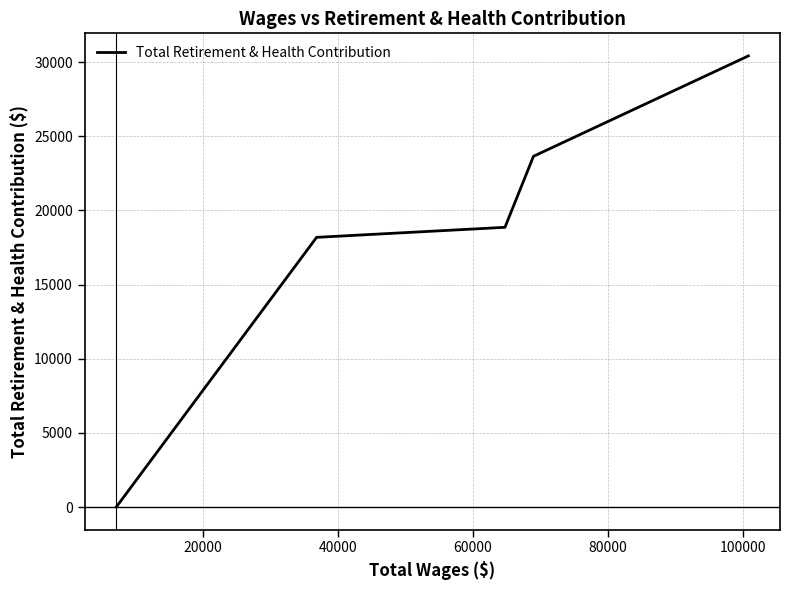

Reading left to right, transcribe all the data shown in this chart.

0	18188	18864	23653	30423